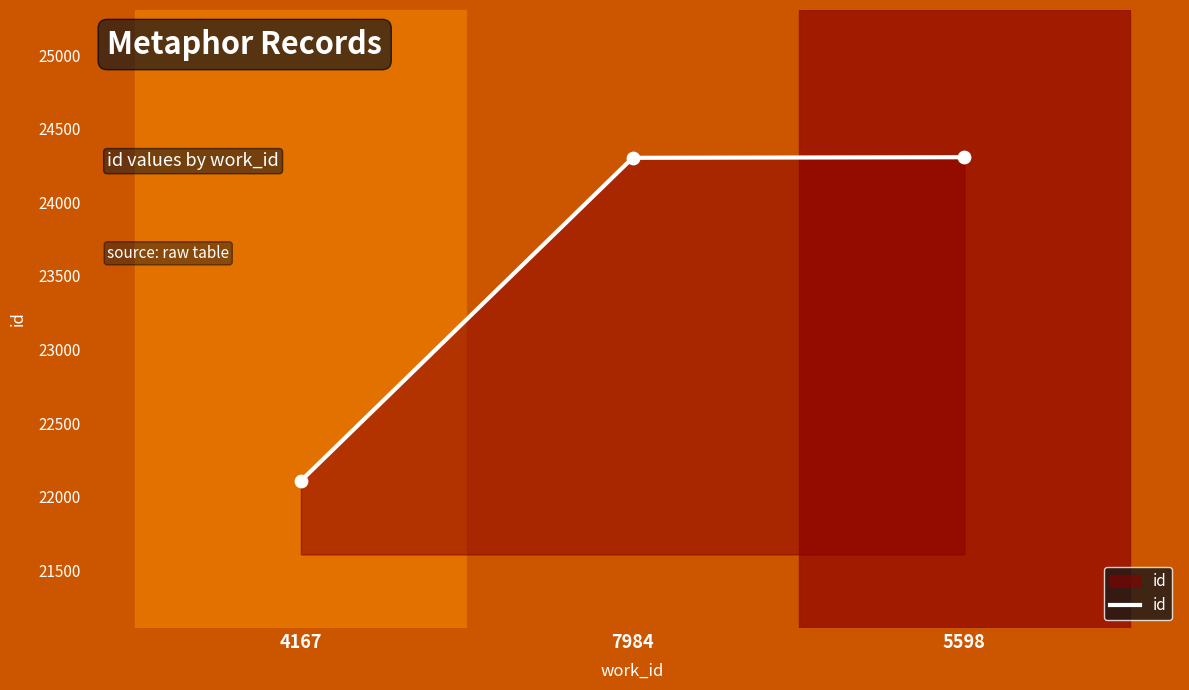

What is the ratio of the value at 7984 to the value at 4167?

1.1